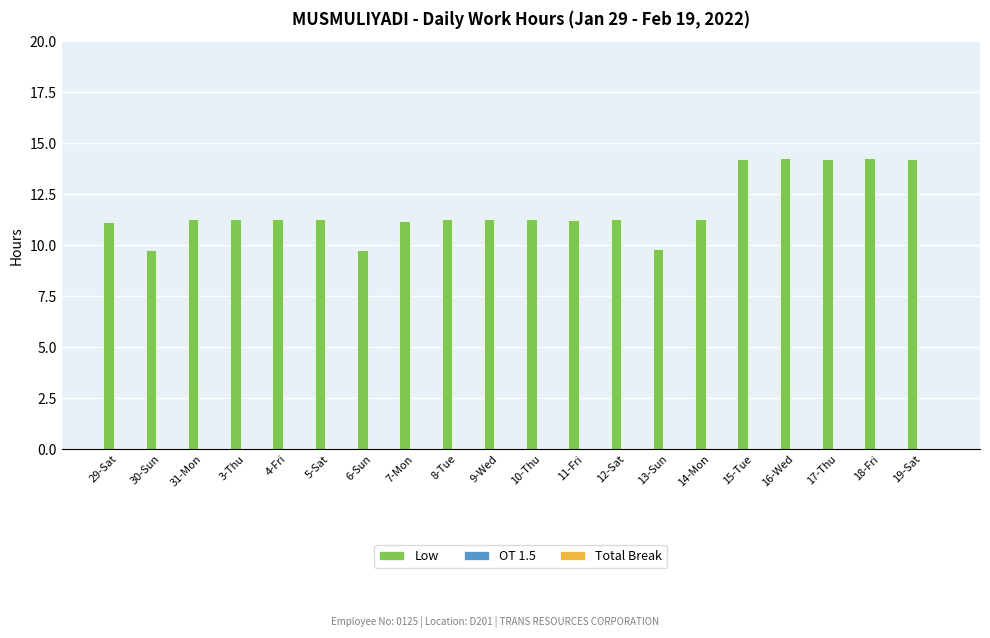

What is the smallest value displayed?

9.8